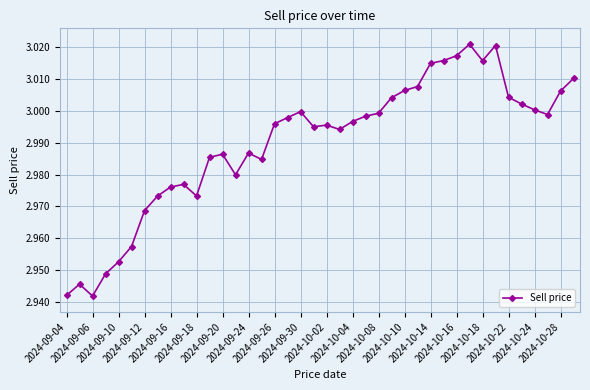

True or false: the data has more than 2 interior local peaks.

True